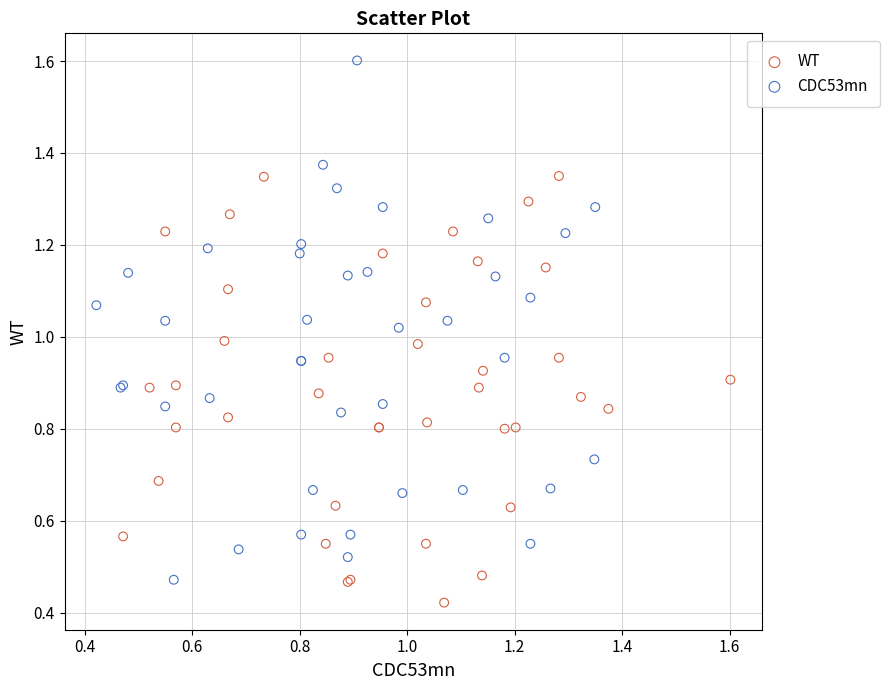

Which series has the widest spread of Y values?

CDC53mn